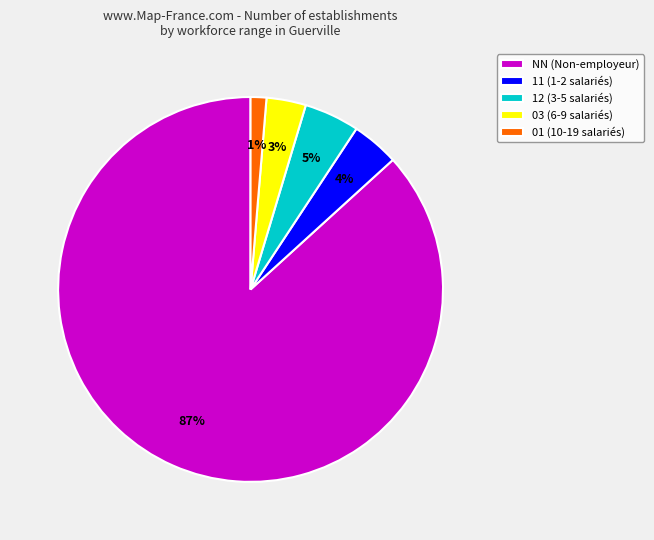

Which slice represents more than half of the pie?

NN (Non-employeur)